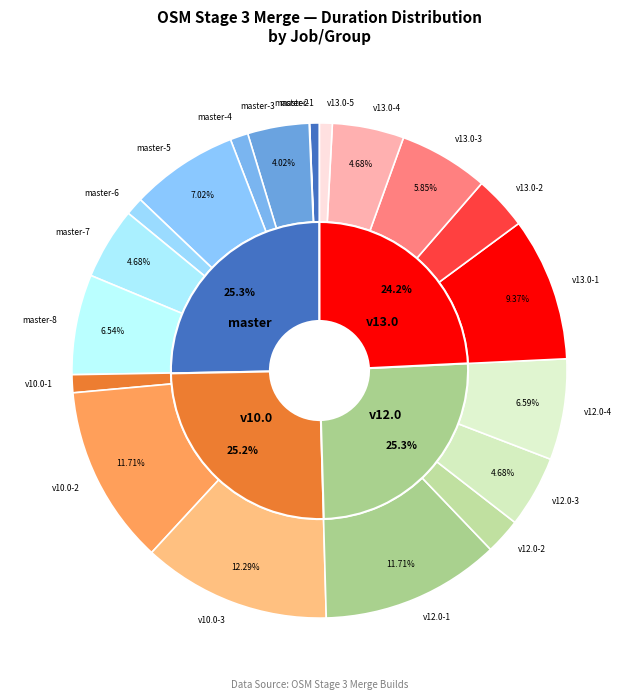

Rank the categories by value from highest to lowest.

v10.0-3, v10.0-2, v12.0-1, v13.0-1, master-5, v12.0-4, master-8, v13.0-3, master-7, v12.0-3, v13.0-4, master-3, v13.0-2, v12.0-2, master-6, v10.0-1, master-4, v13.0-5, master-1, master-2